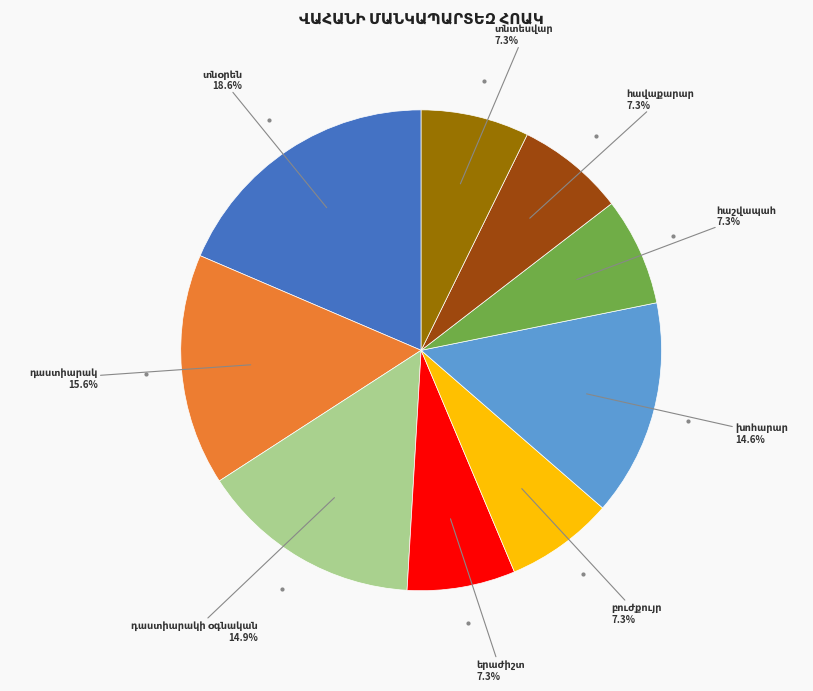

How many segments does this pie chart have?

9